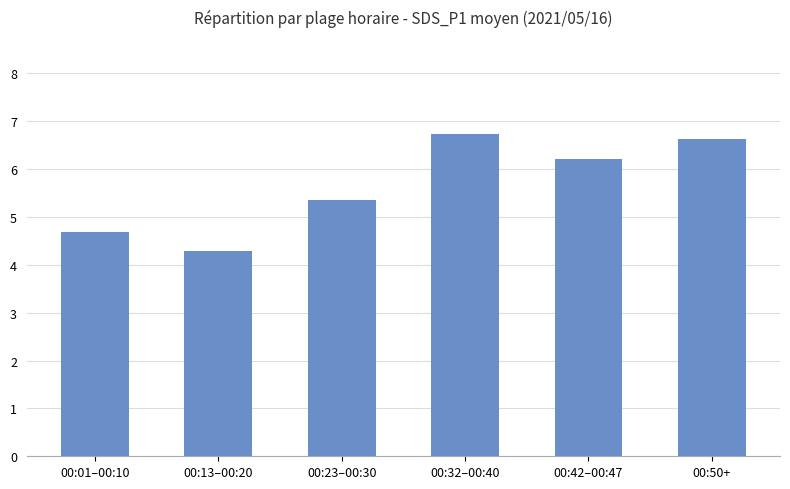

Between 00:42–00:47 and 00:01–00:10, which is larger?

00:42–00:47